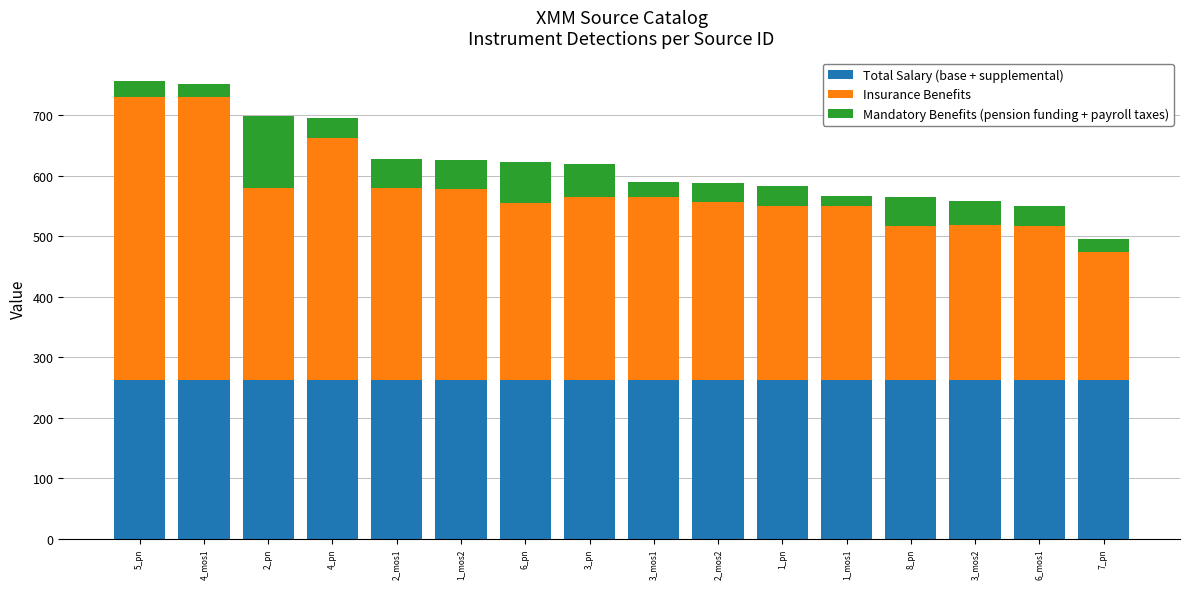

What is the total value across all series at 8_pn?

563.8